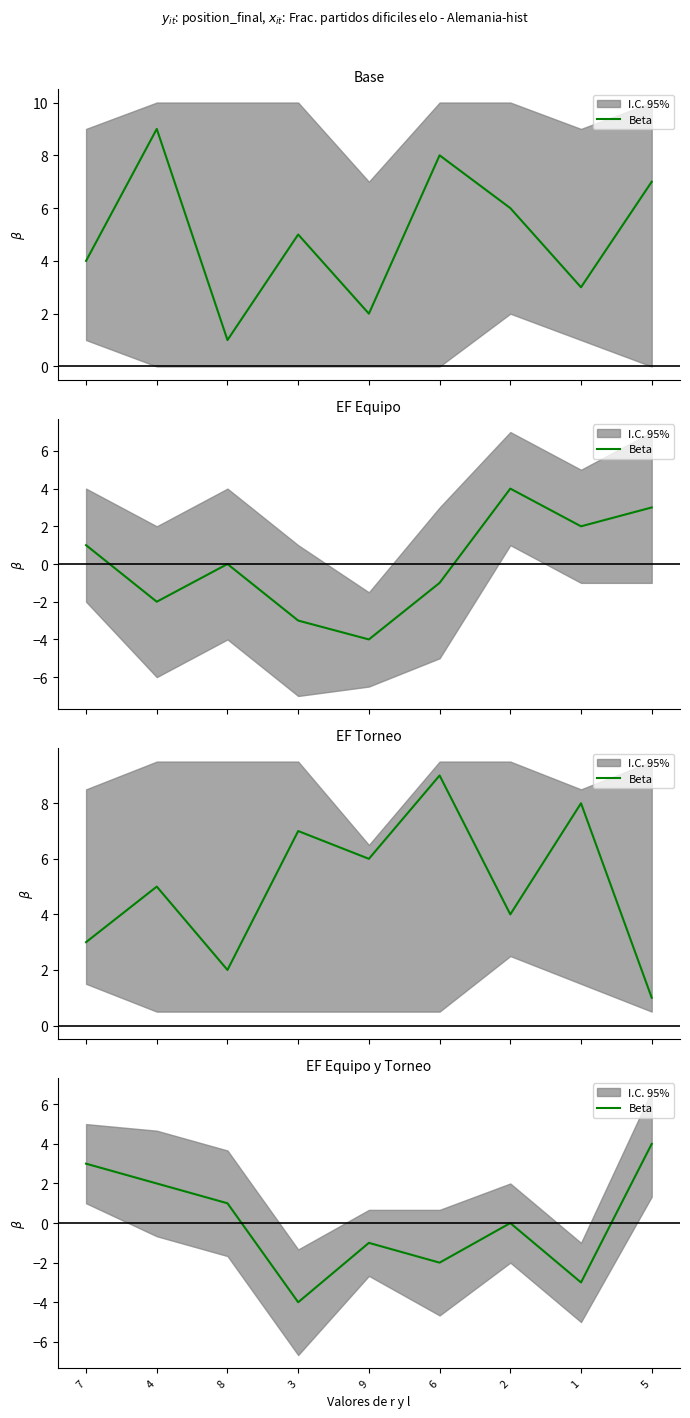

Reading right to left, what are all the values shown in this chart?

4	-3	0	-2	-1	-4	1	2	3